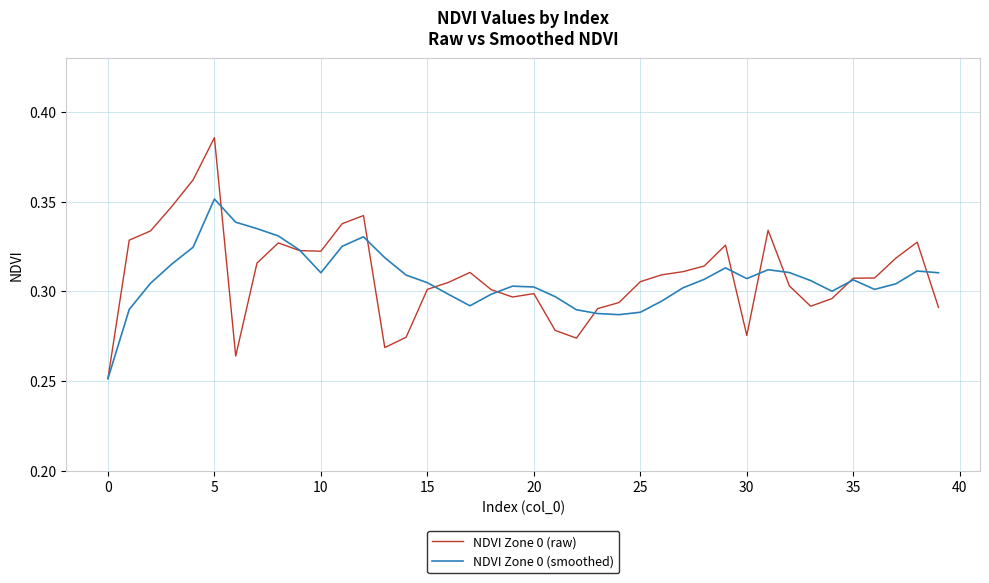

Which series has the widest spread of values?

NDVI Zone 0 (raw)